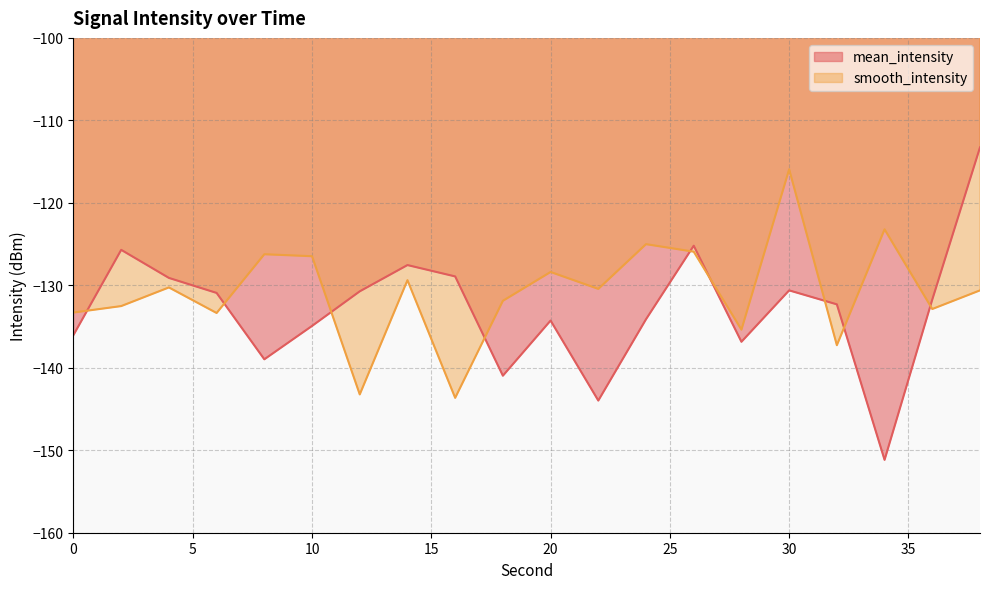

Reading left to right, extract all data points from this chart.

mean_intensity: -136.0	-125.7	-129.1	-130.9	-139.0	-134.9	-130.7	-127.5	-128.9	-141.0	-134.3	-144.0	-134.1	-125.2	-136.8	-130.6	-132.3	-151.2	-131.7	-113.3
smooth_intensity: -133.3	-132.5	-130.3	-133.4	-126.2	-126.5	-143.2	-129.4	-143.6	-131.9	-128.4	-130.4	-125.0	-125.9	-135.4	-115.9	-137.3	-123.2	-132.9	-130.6